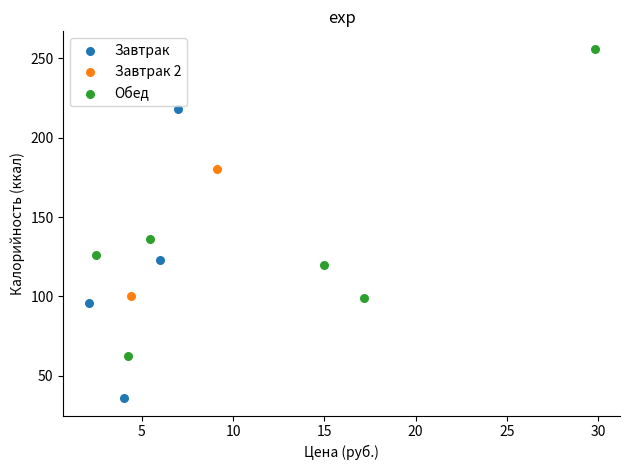

What are all the series names shown in the legend?

Завтрак, Завтрак 2, Обед